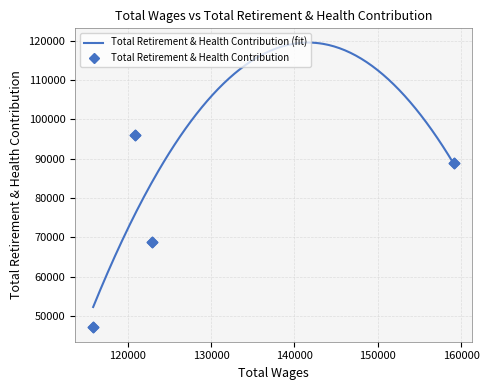

What is the ratio of the value at 122903.0 to the value at 159078.0?

0.8